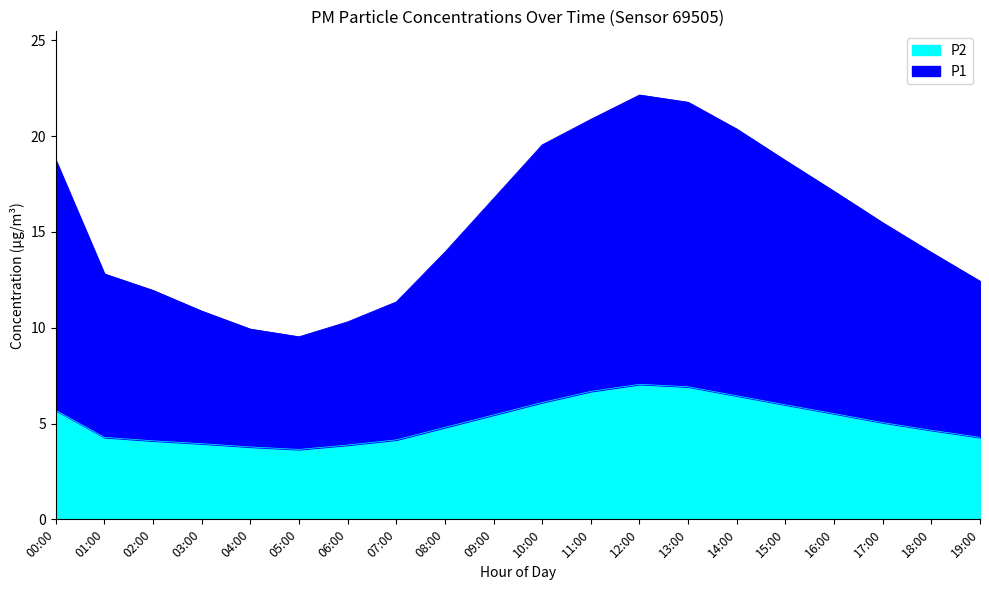

Which series has the largest total across all categories?

P1